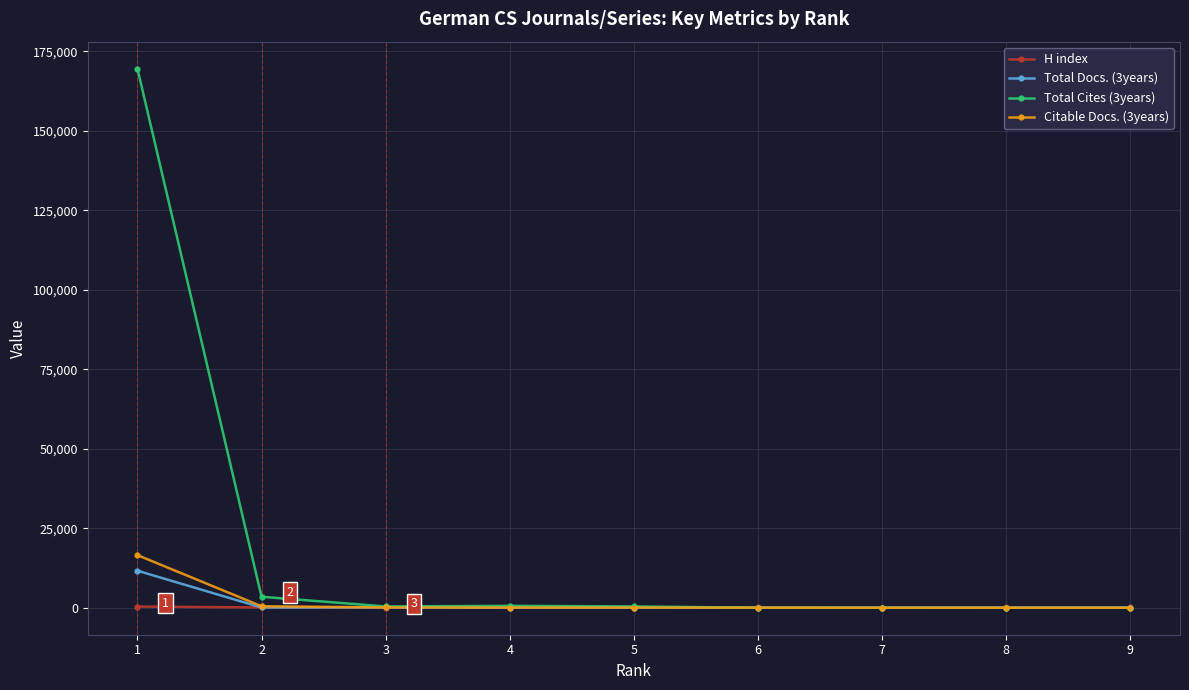

Which category has the highest value in the Total Docs. (3years) series?

1